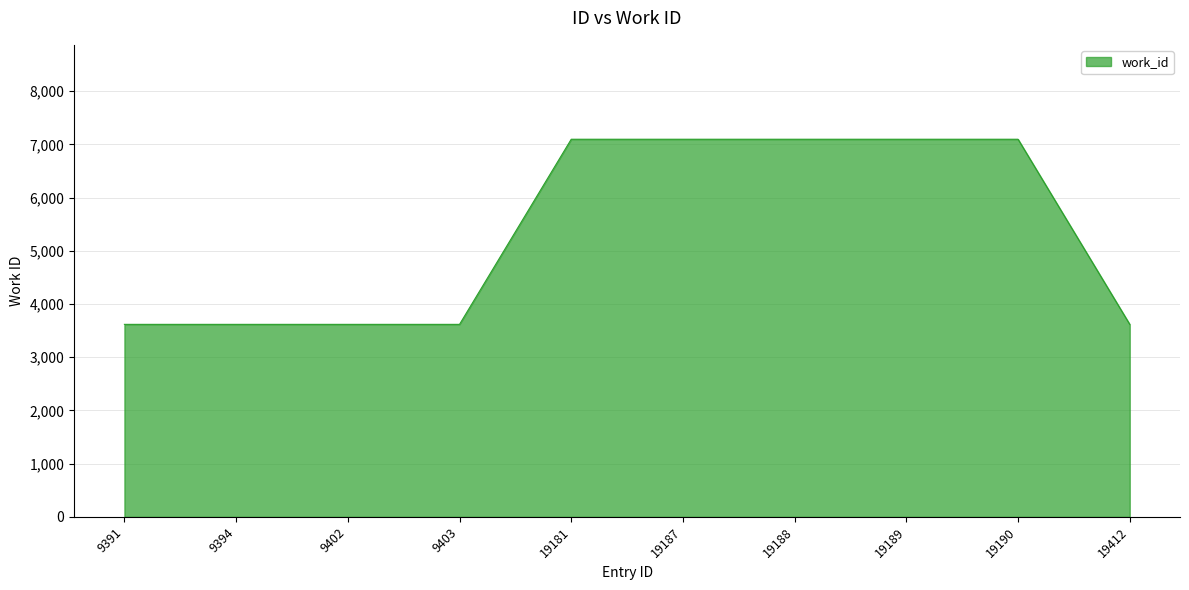

The value at 19190 is 7097. True or false?

True